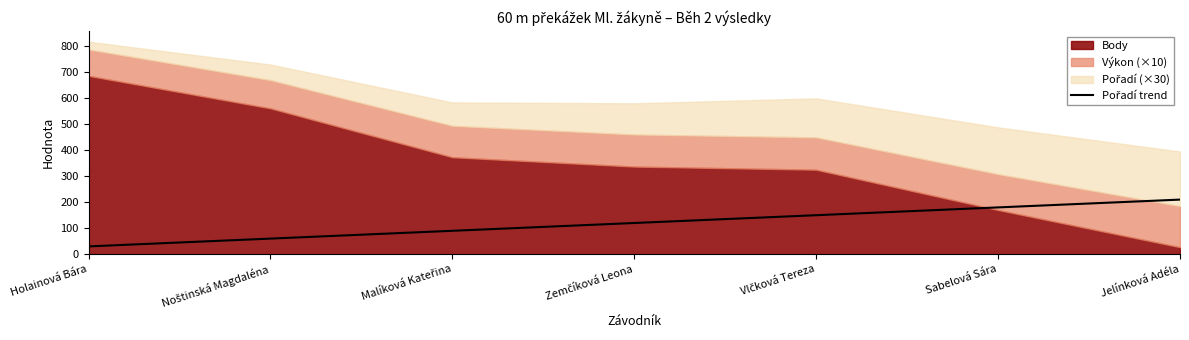

At which category does the chart reach its minimum across all series?

Holainová Bára